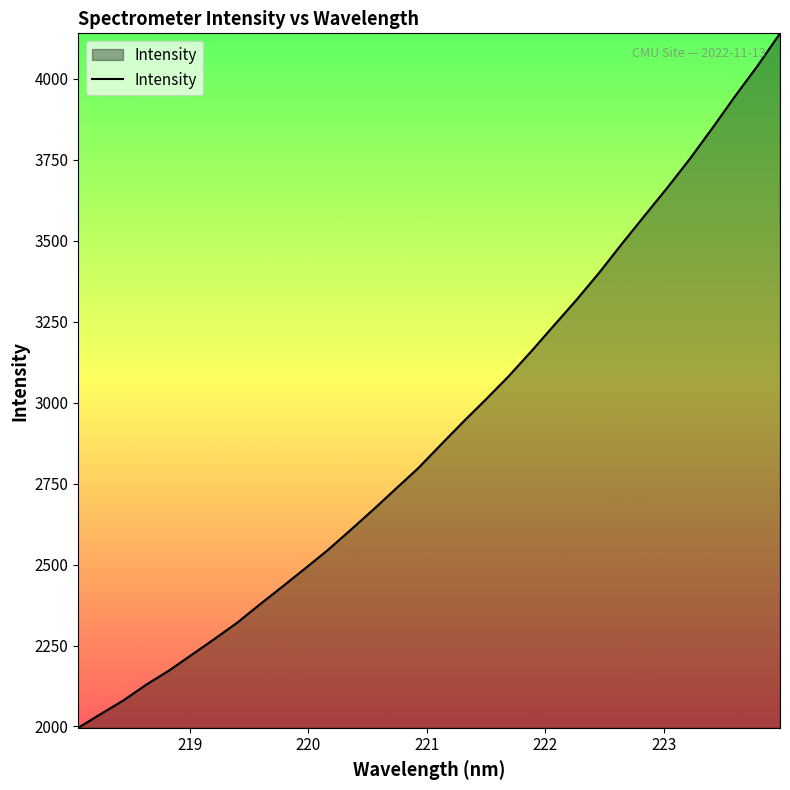

What is the difference between the maximum and minimum values?

2144.4